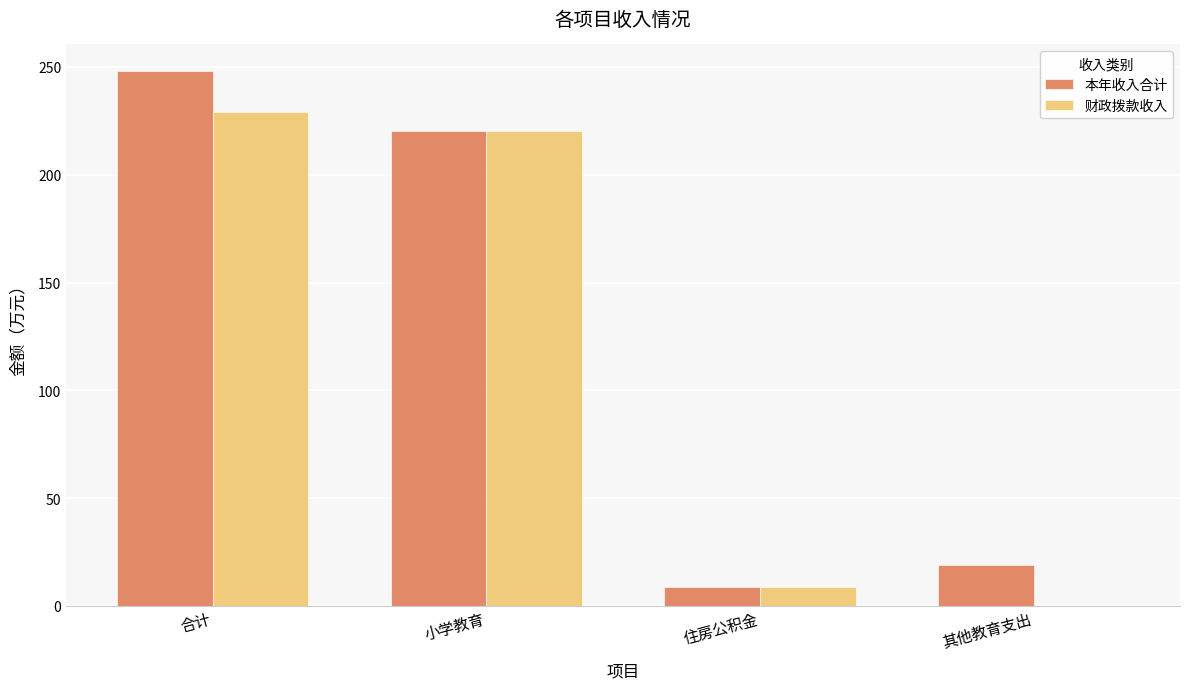

Which series has the largest total across all categories?

本年收入合计